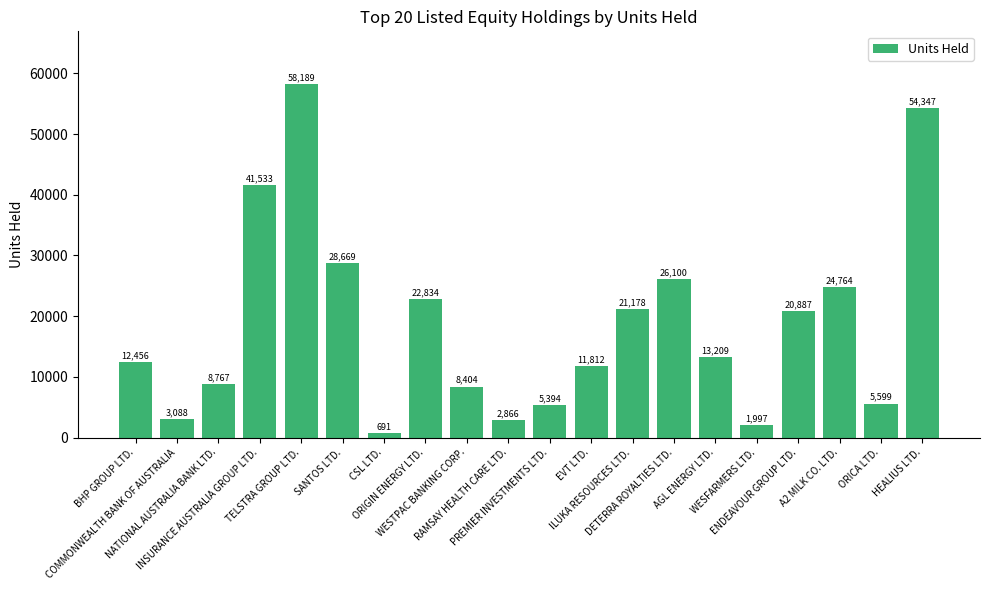

How many values are below 13209?

10